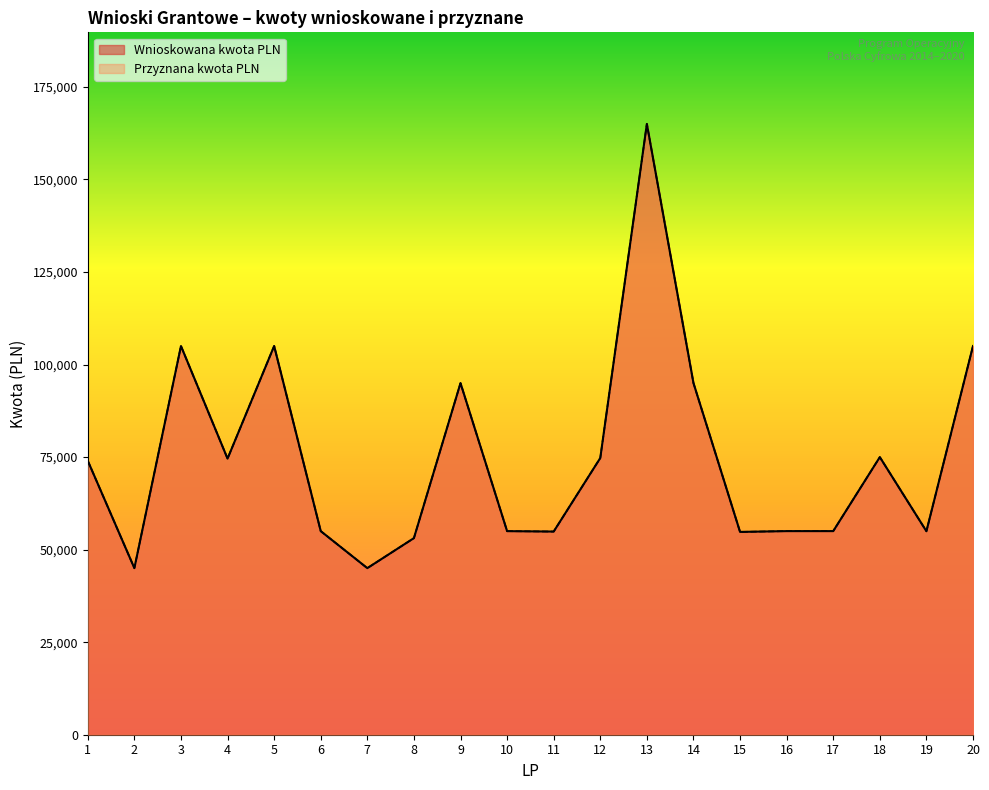

At which label does Wnioskowana kwota PLN reach its minimum?

2